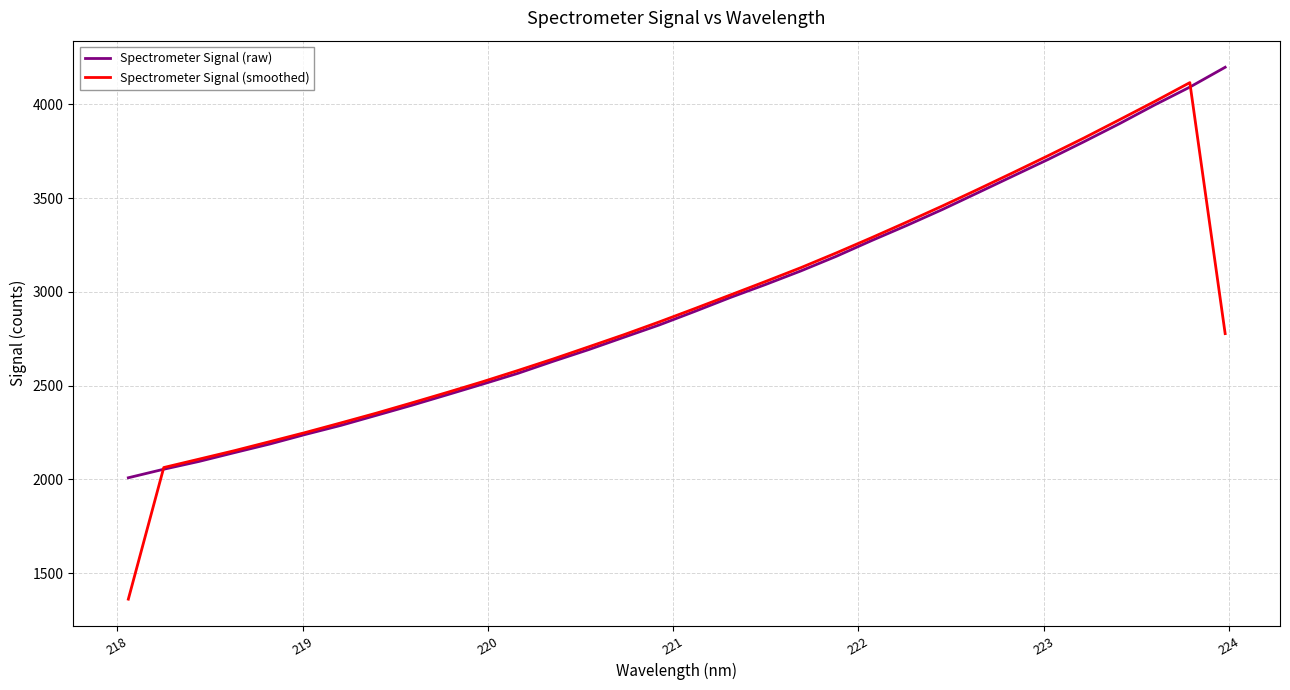

What is the greatest value displayed?

4198.3